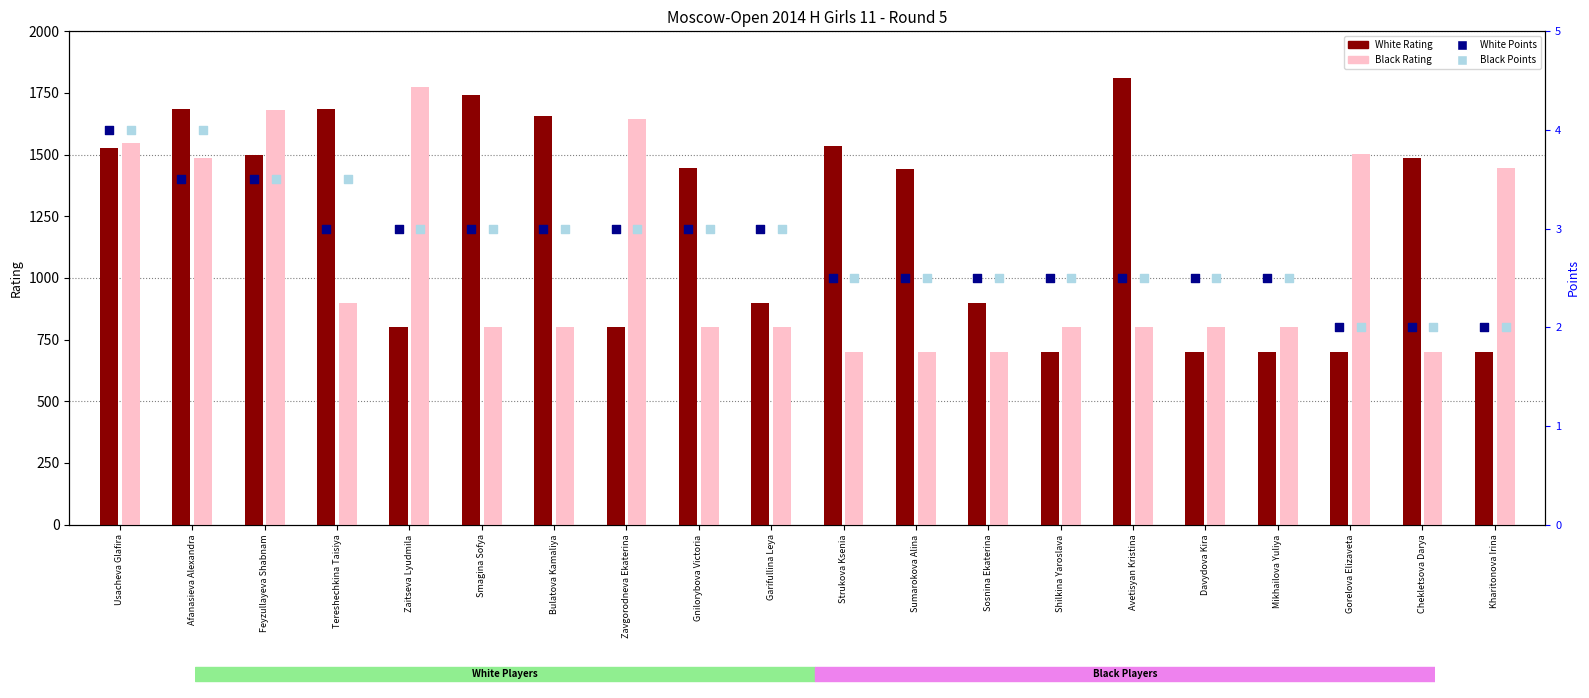

Which series has the largest Y range (max minus min)?

White Rating